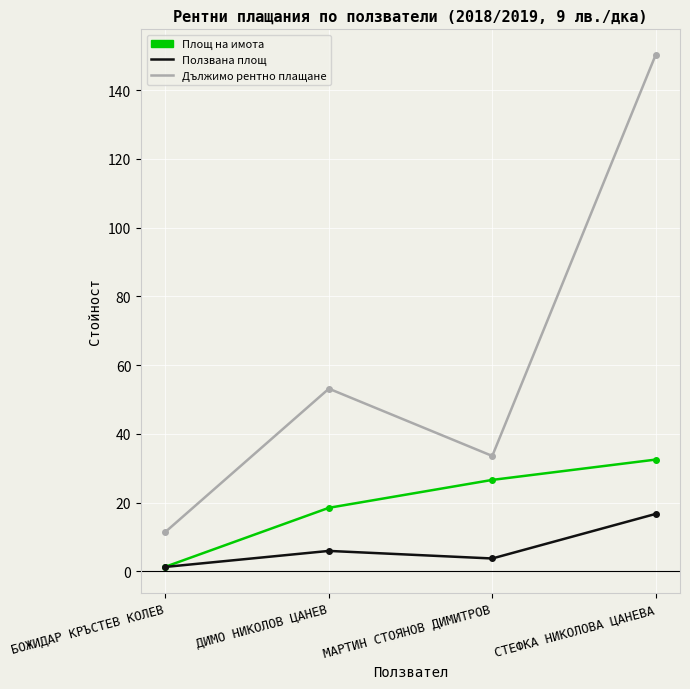

What is the difference between the Дължимо рентно плащане values at ДИМО НИКОЛОВ ЦАНЕВ and МАРТИН СТОЯНОВ ДИМИТРОВ?

19.6